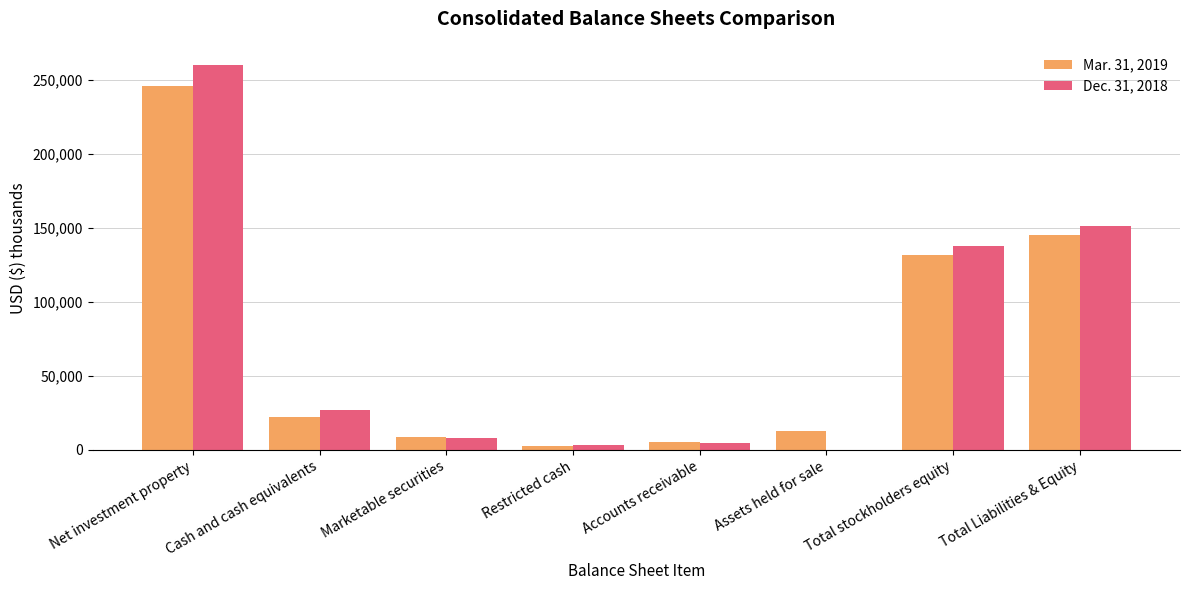

How many groups of bars are there?

8